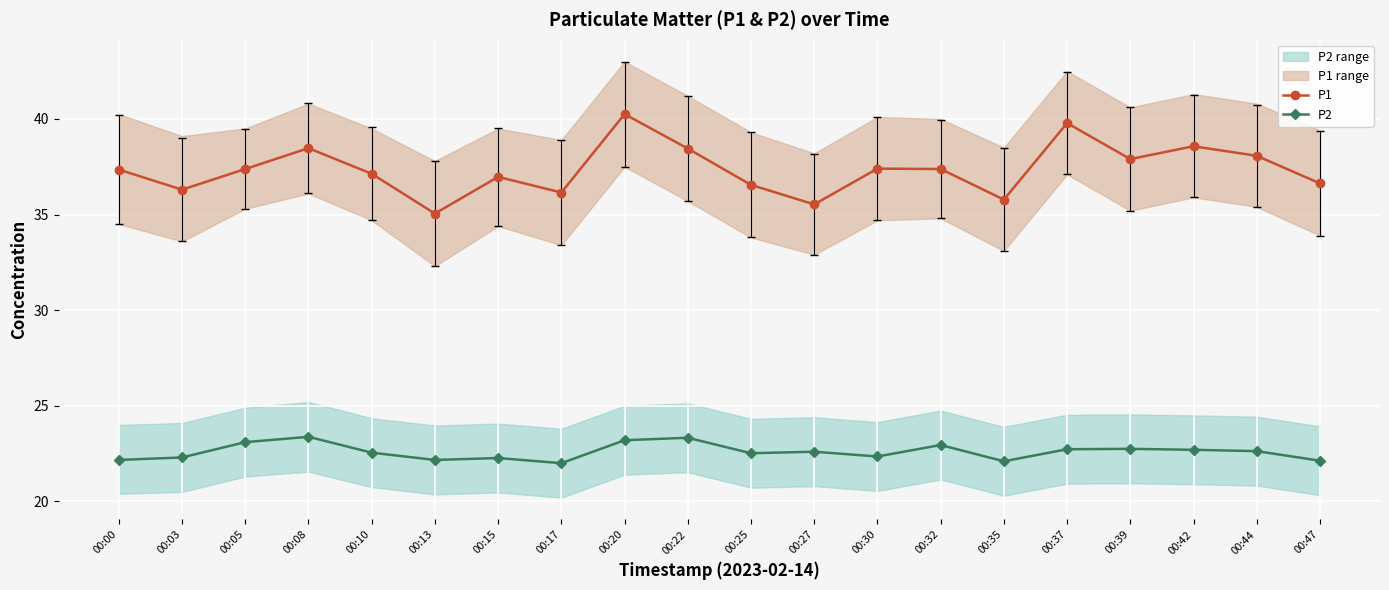

What is the total value across all series at 00:05?

60.5